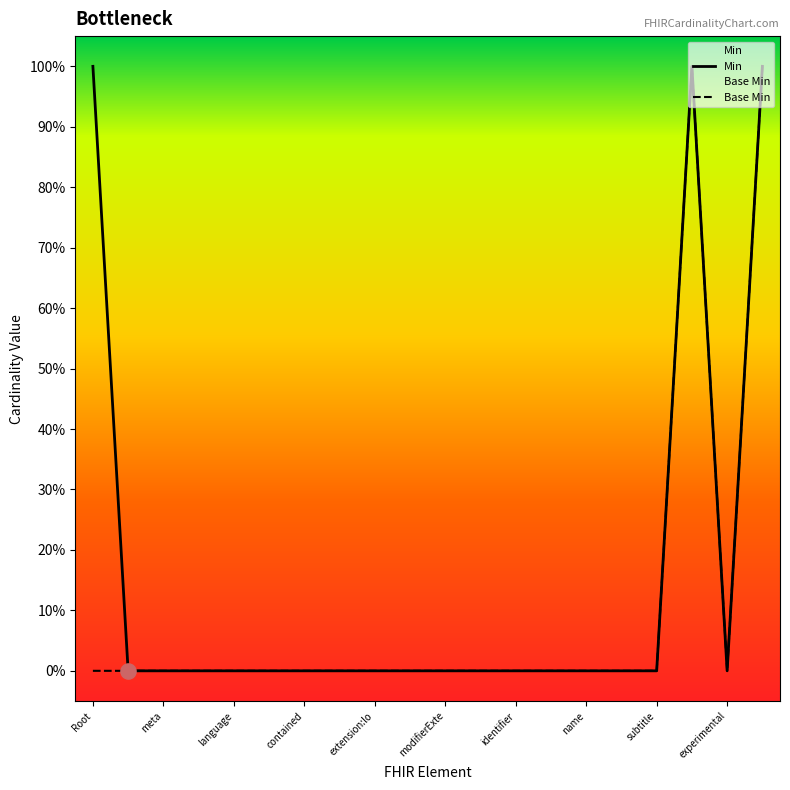

Which series has the widest spread of Y values?

Min